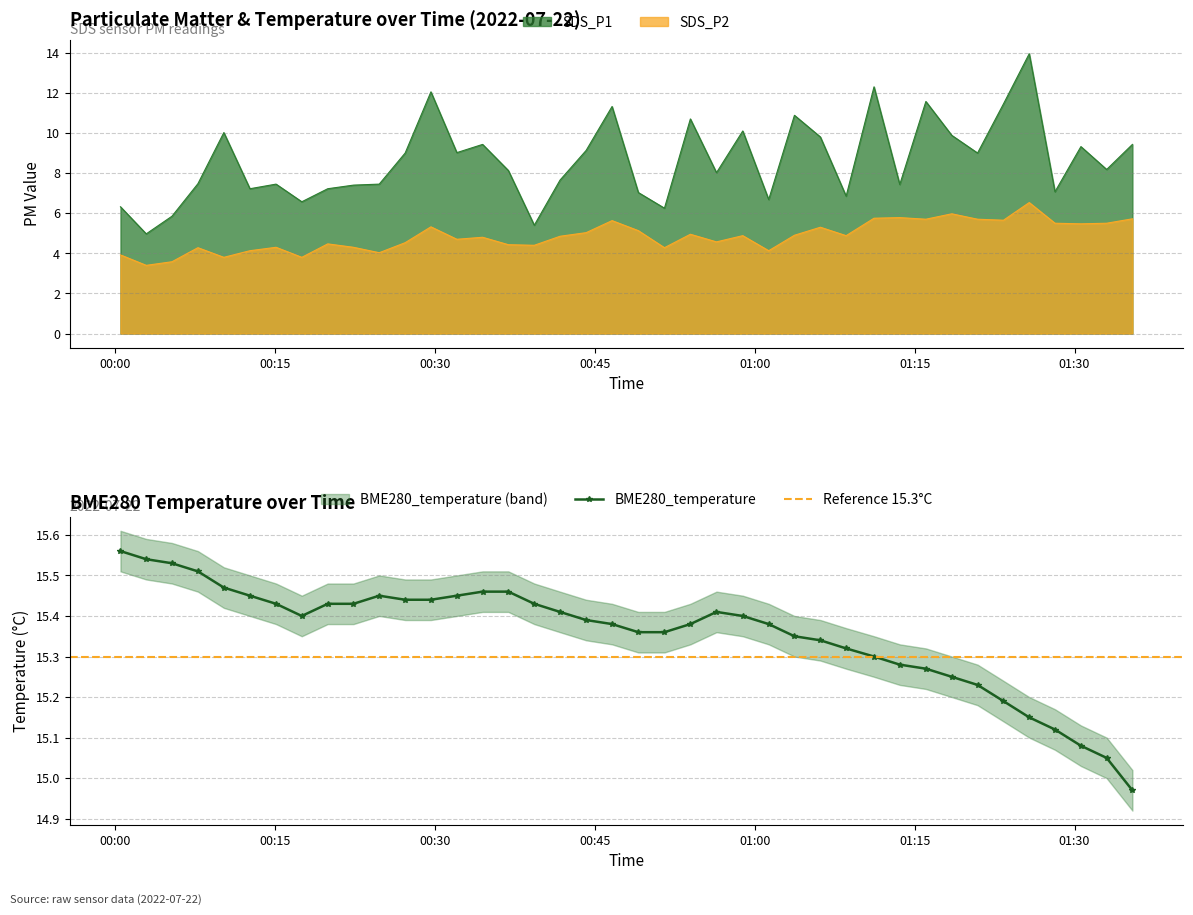

What is the value of the SDS_P2 point at the 7th from the left?

4.3